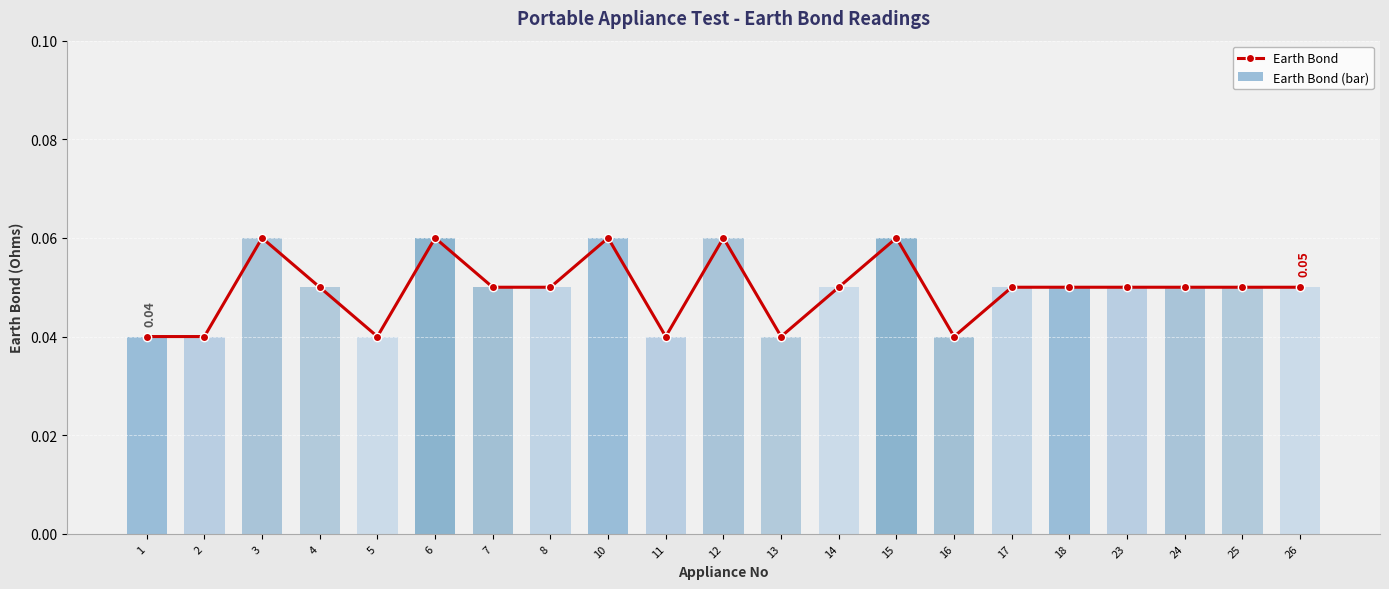

List the labels in order of Earth Bond value, largest first.

3, 6, 10, 12, 15, 4, 7, 8, 14, 17, 18, 23, 24, 25, 26, 1, 2, 5, 11, 13, 16